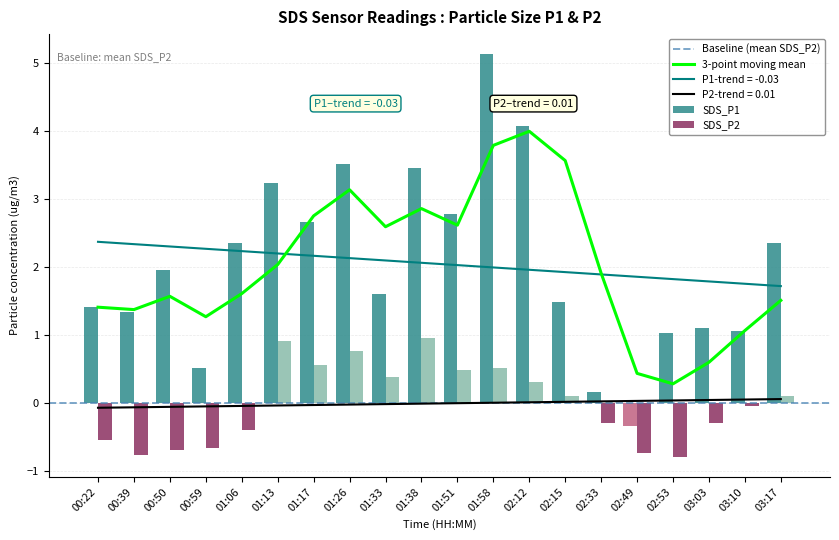

Reading right to left, extract all data points from this chart.

SDS_P1: 03:17=2.4	03:10=1.1	03:03=1.1	02:53=1.0	02:49=-0.3	02:33=0.2	02:15=1.5	02:12=4.1	01:58=5.1	01:51=2.8	01:38=3.5	01:33=1.6	01:26=3.5	01:17=2.7	01:13=3.2	01:06=2.4	00:59=0.5	00:50=2.0	00:39=1.3	00:22=1.4
SDS_P2: 03:17=0.1	03:10=-0.0	03:03=-0.3	02:53=-0.8	02:49=-0.7	02:33=-0.3	02:15=0.1	02:12=0.3	01:58=0.5	01:51=0.5	01:38=1.0	01:33=0.4	01:26=0.8	01:17=0.6	01:13=0.9	01:06=-0.4	00:59=-0.7	00:50=-0.7	00:39=-0.8	00:22=-0.5